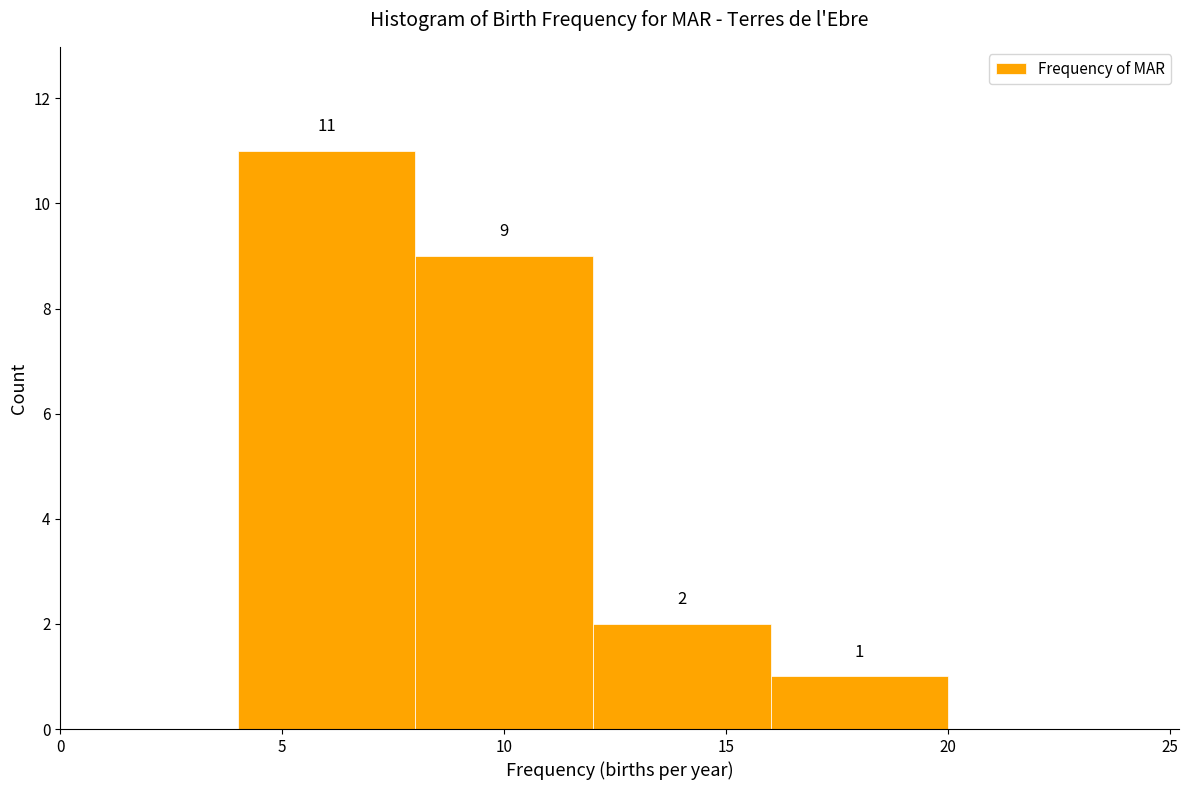

Over which range of the x-axis is the bar tallest?

4 to 8